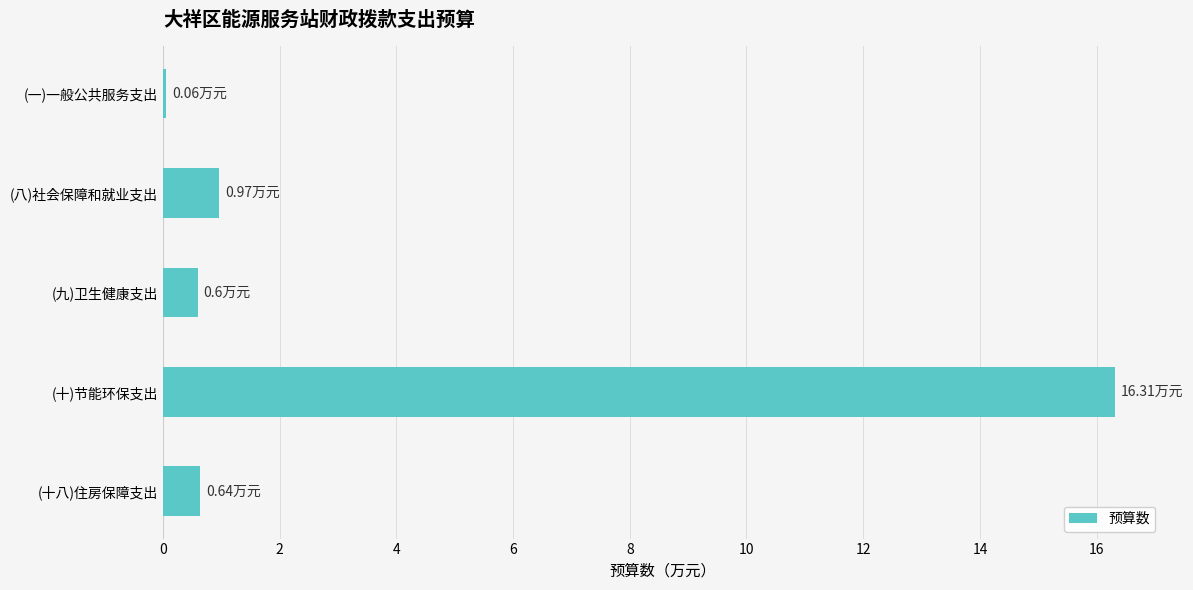

Does the chart contain stacked bars?

No